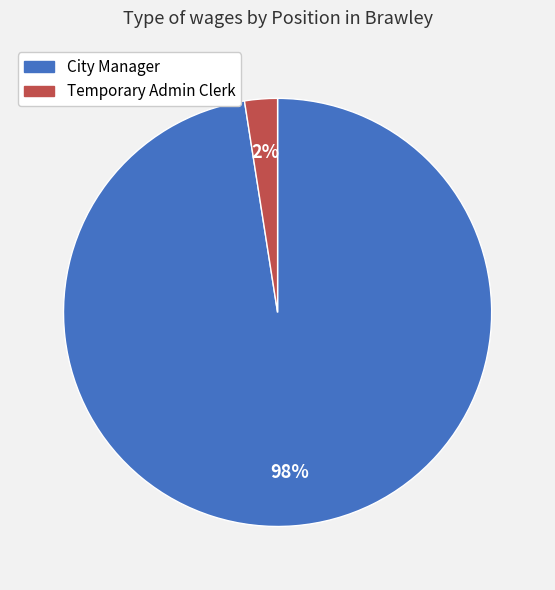

Count the number of slices in the pie.

2